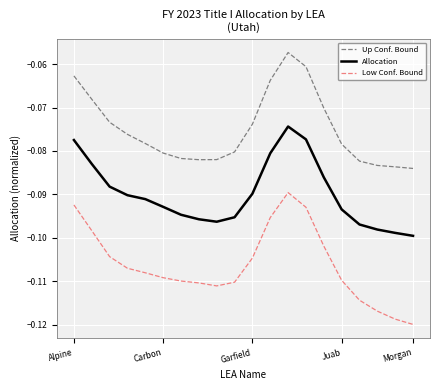

List the series in order of their peak value, lowest first.

Low Conf. Bound, Allocation, Up Conf. Bound